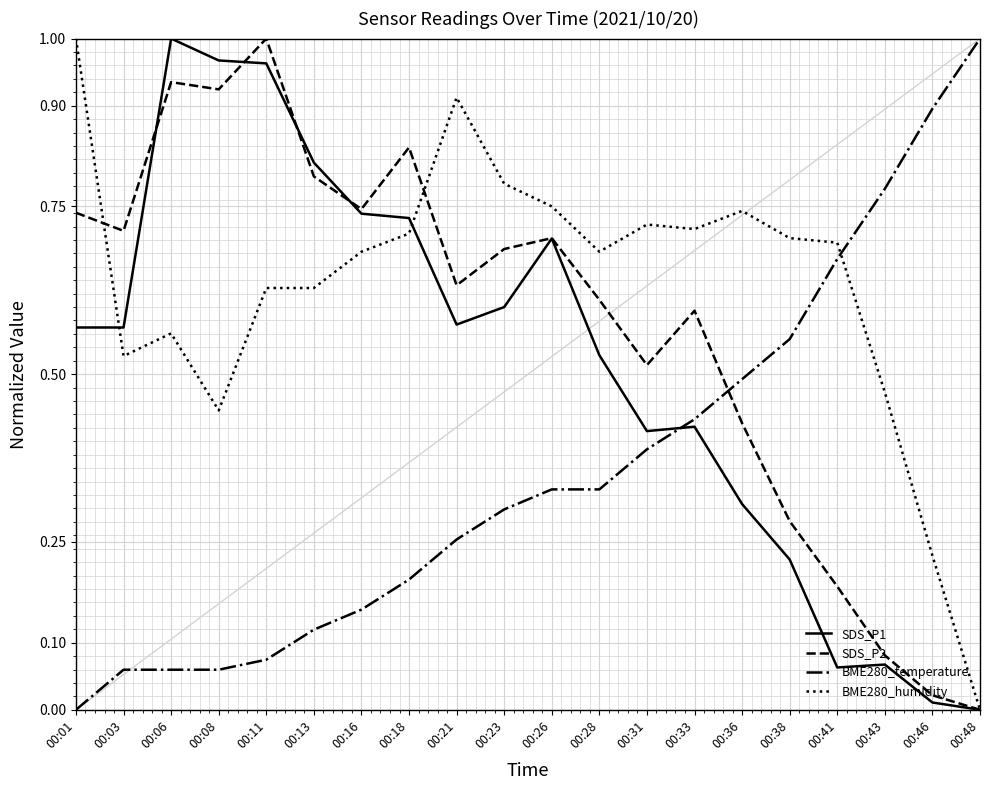

At which label does BME280_temperature reach its minimum?

00:01